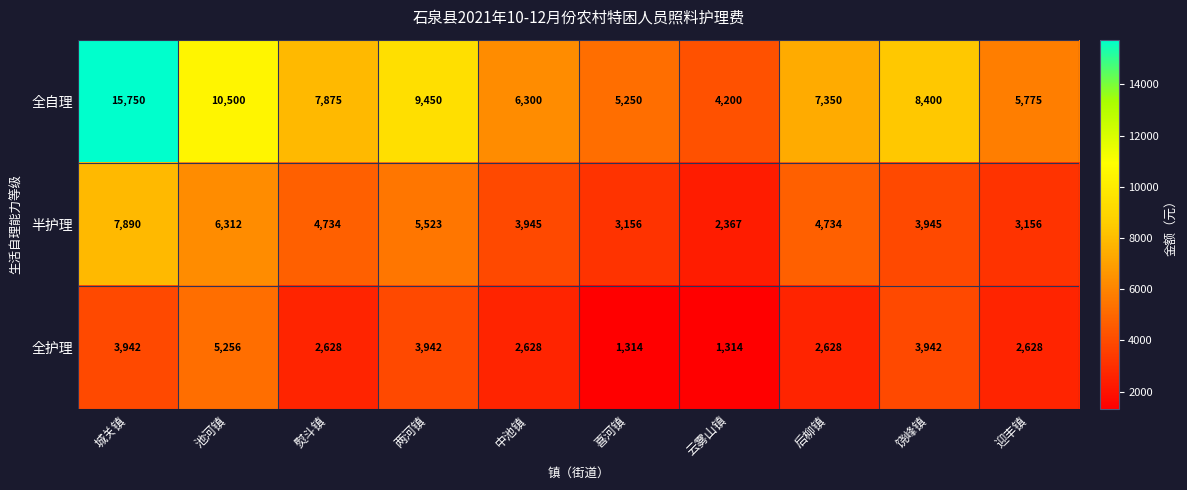

What is the maximum value shown in the chart?

15750